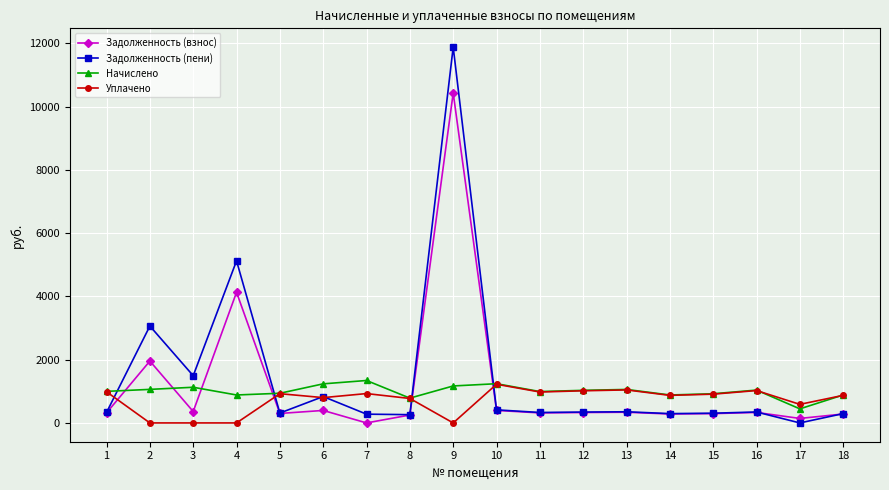

What is the greatest value displayed?

11878.4